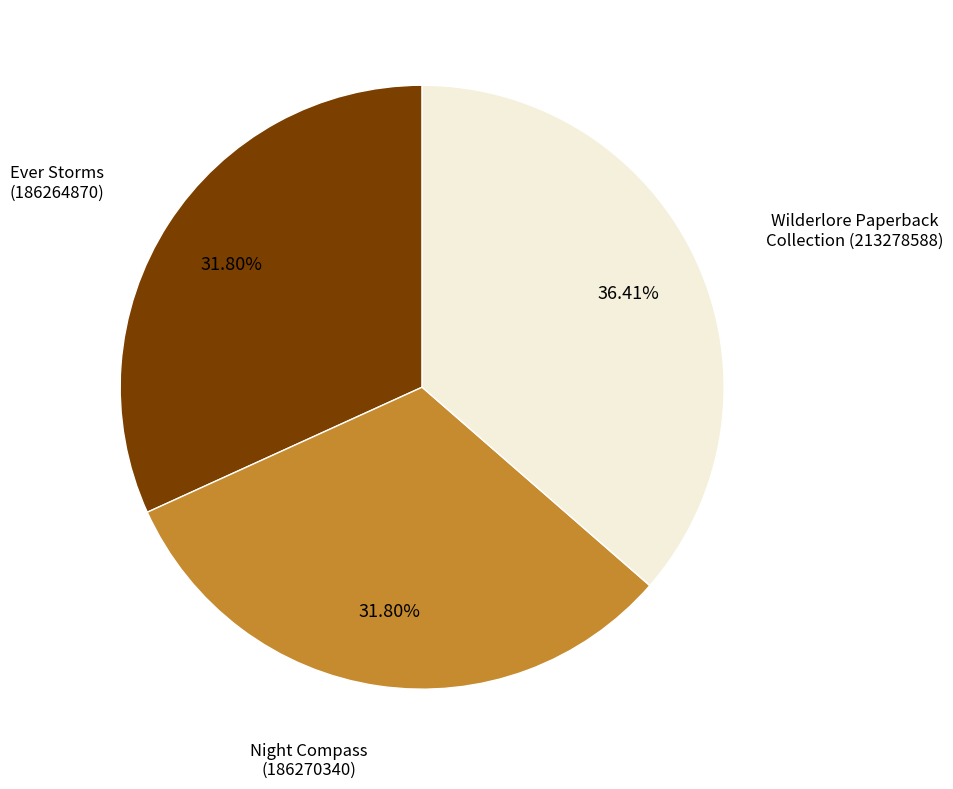

Between Wilderlore Paperback Collection and Ever Storms, which is larger?

Wilderlore Paperback Collection